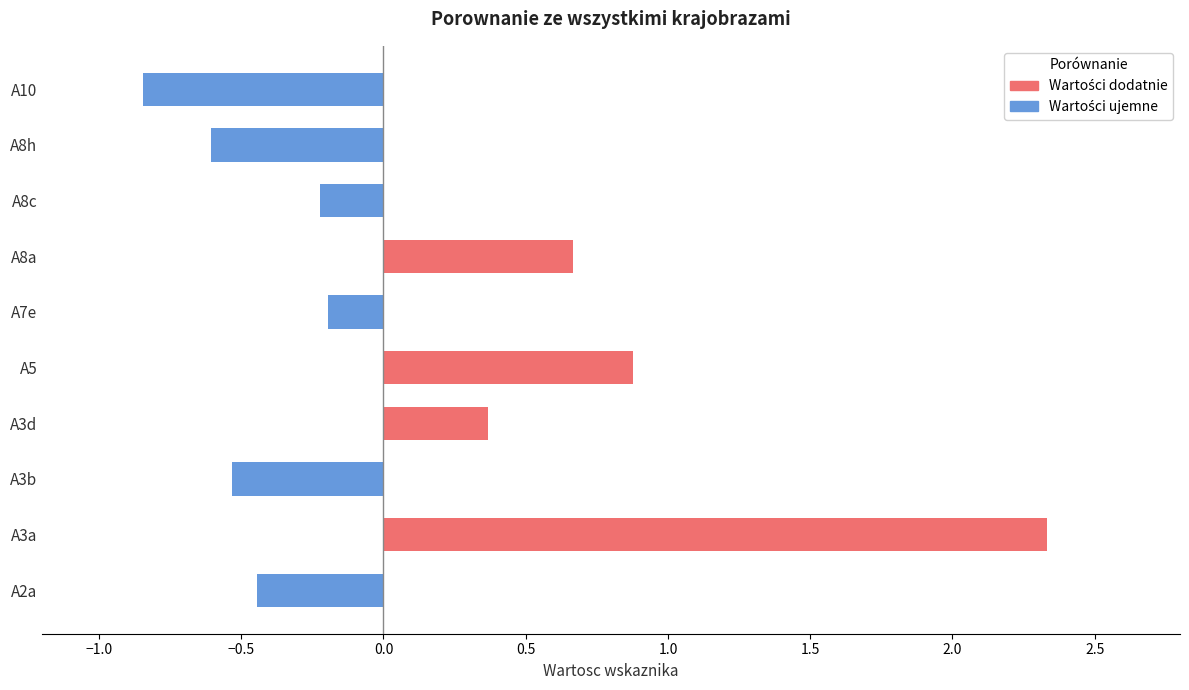

What is the average value of the Wartości dodatnie series?

0.4